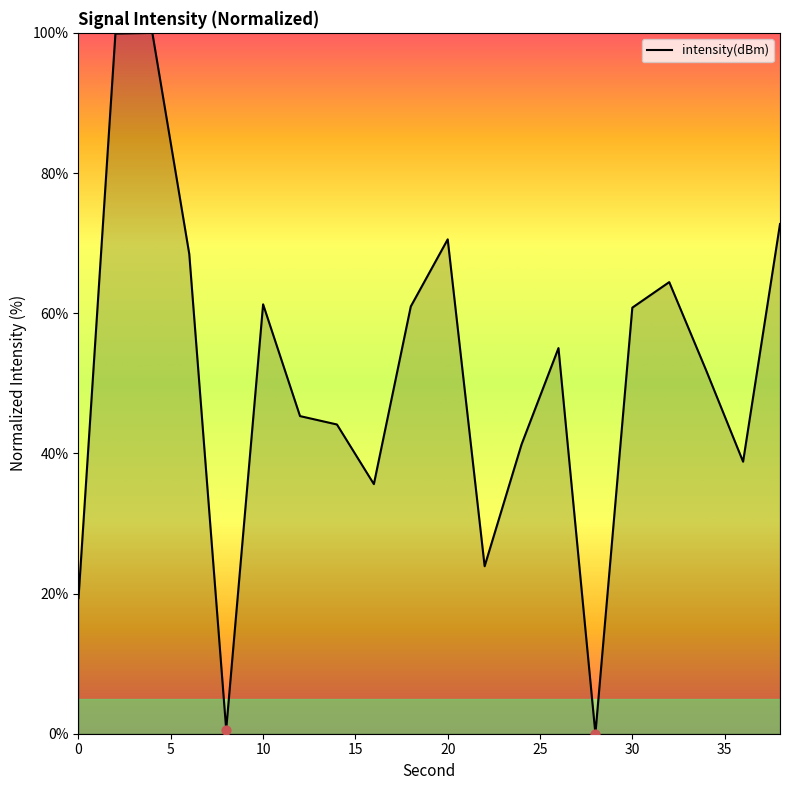

What is the difference between the maximum and minimum values?

100.0